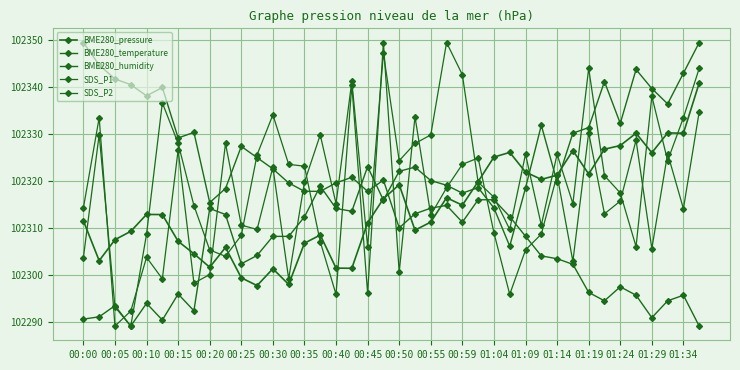

How many lines are shown in the chart?

5